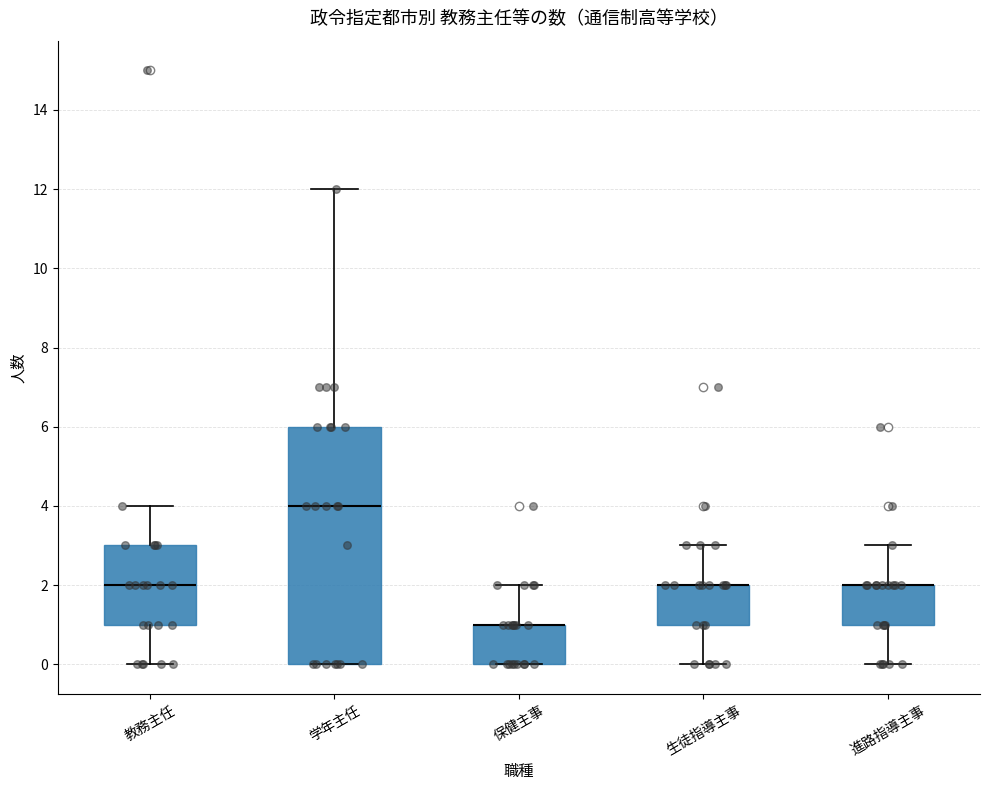

Reading left to right, transcribe this box plot: for each box, give where its median line is, the range the box spans, and where its two whiskers end, as read against the y-axis. The values are not printed on the chart, so give them approximately, as read against the axis.

教務主任: median 2, box 1 to 3, whiskers 0 to 4
学年主任: median 4, box 0 to 6, whiskers 0 to 12
保健主事: median 1 (drawn on the box's upper edge), box 0 to 1, whiskers 0 to 2
生徒指導主事: median 2 (drawn on the box's upper edge), box 1 to 2, whiskers 0 to 3
進路指導主事: median 2 (drawn on the box's upper edge), box 1 to 2, whiskers 0 to 3